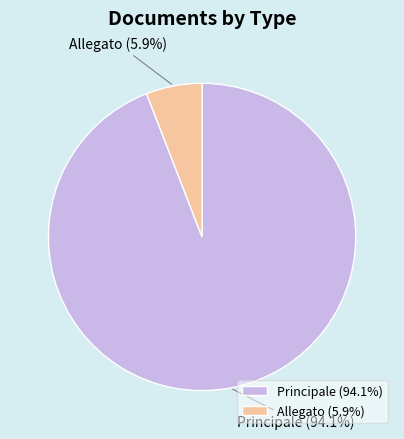

Which category has the biggest portion of the pie?

Principale